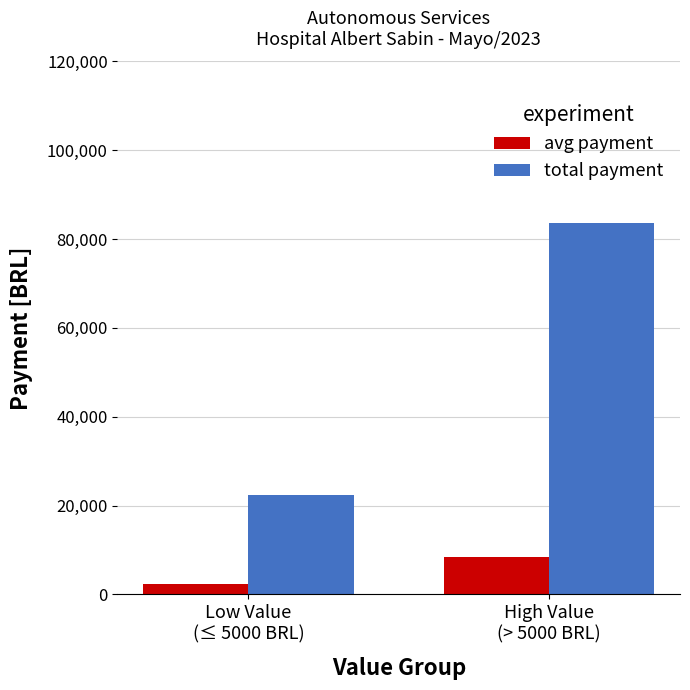

What are all the series names shown in the legend?

avg payment, total payment